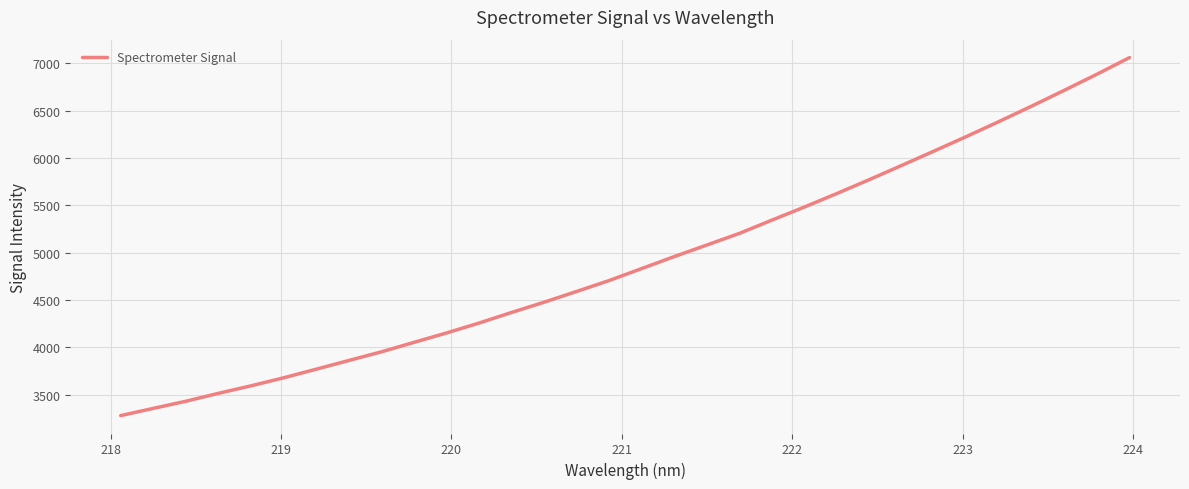

What is the greatest value displayed?

7062.6